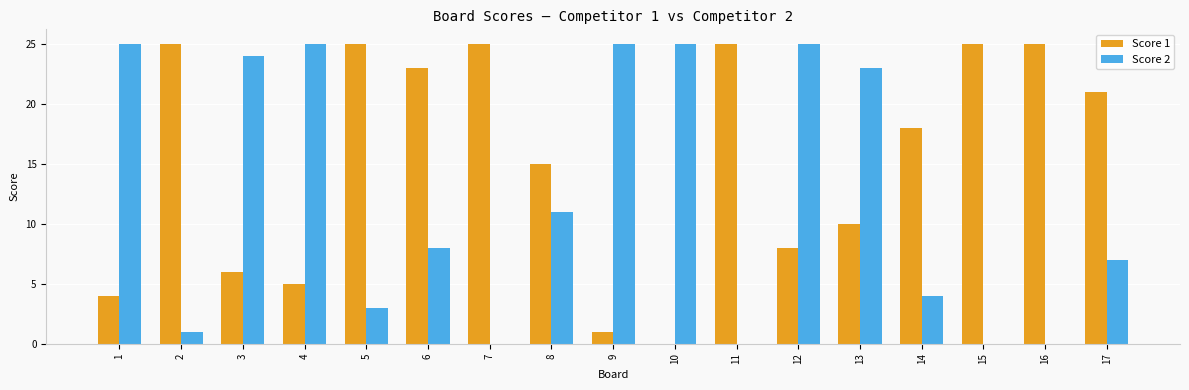

Between 9 and 16, which series saw the biggest shift?

Score 2